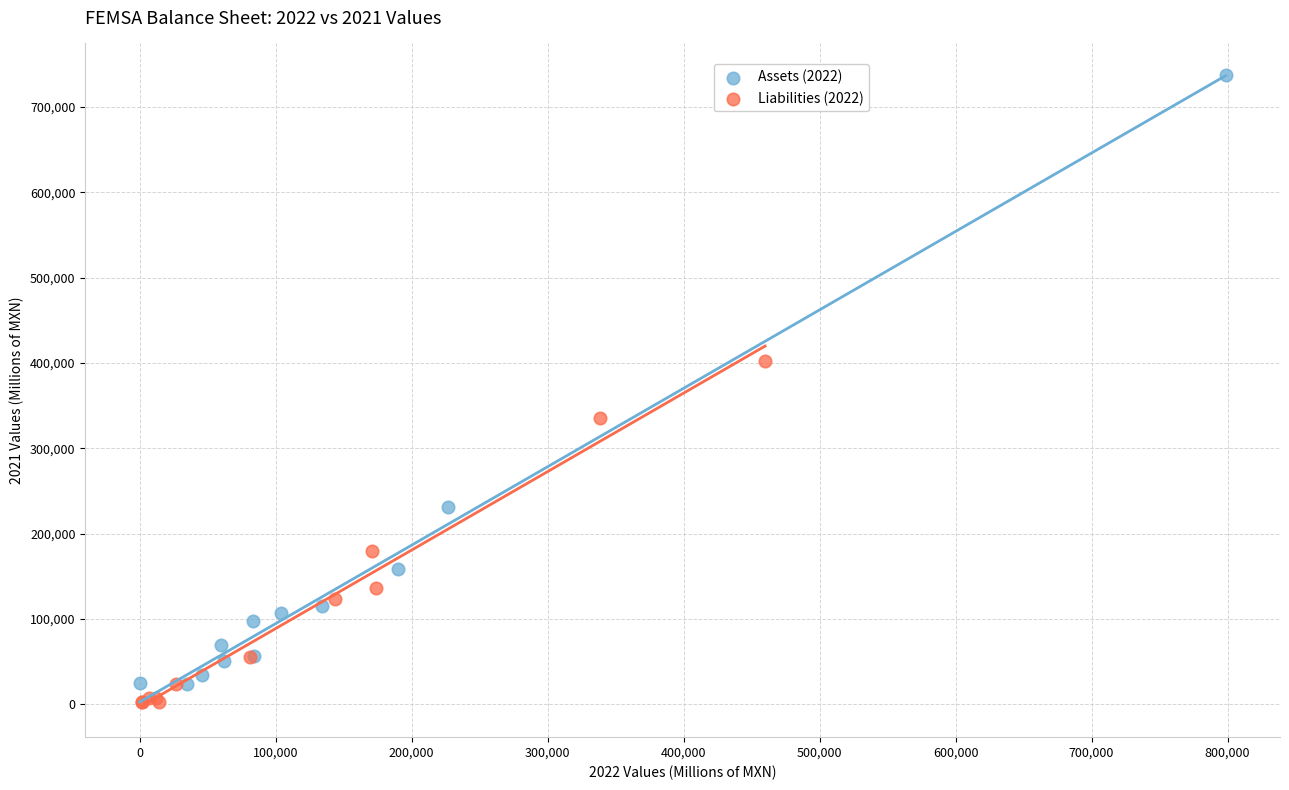

What are all the series names shown in the legend?

Assets (2022), Liabilities (2022)